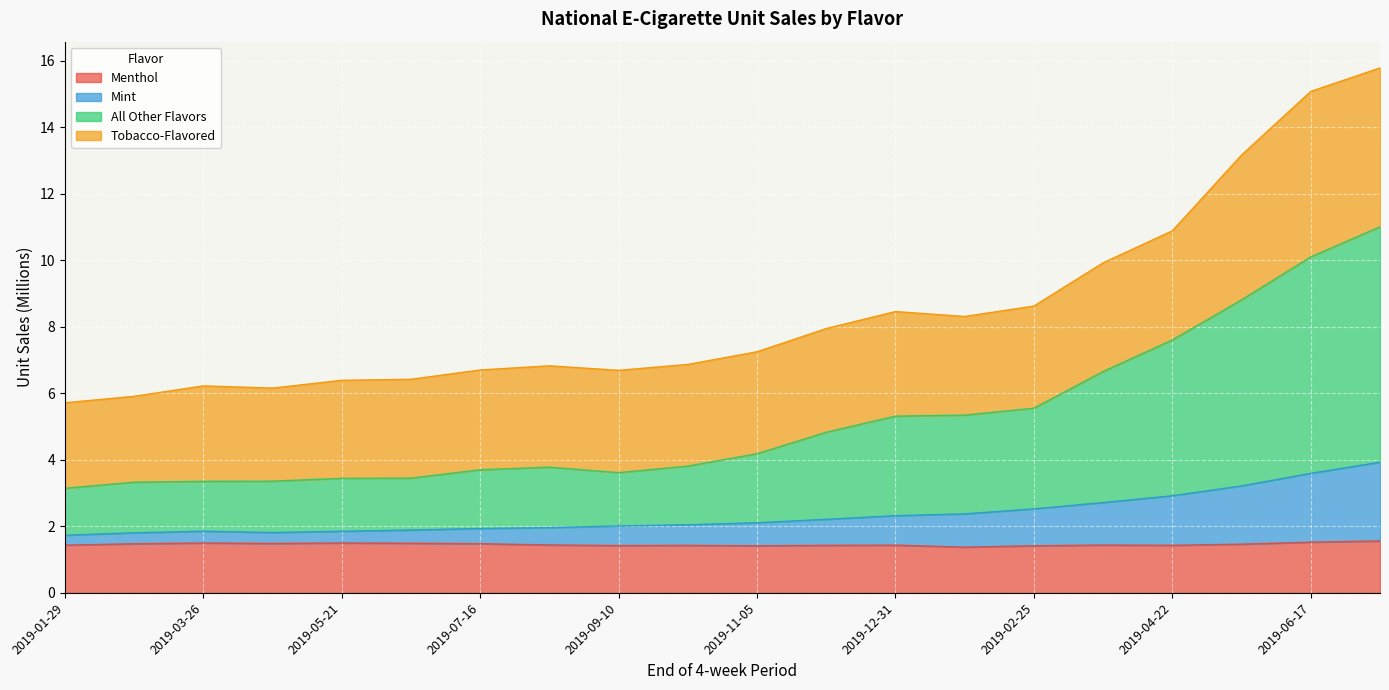

True or false: All Other Flavors and Menthol cross at least once.

False